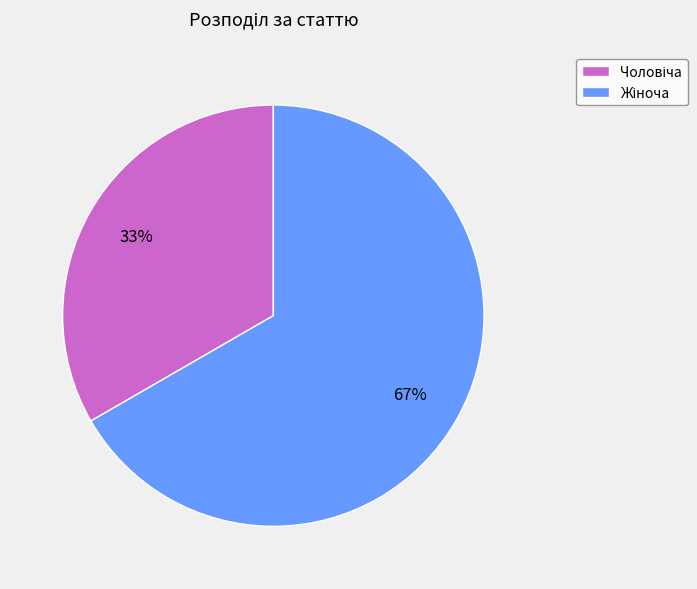

To the nearest percent, what is the average slice percentage?

50%